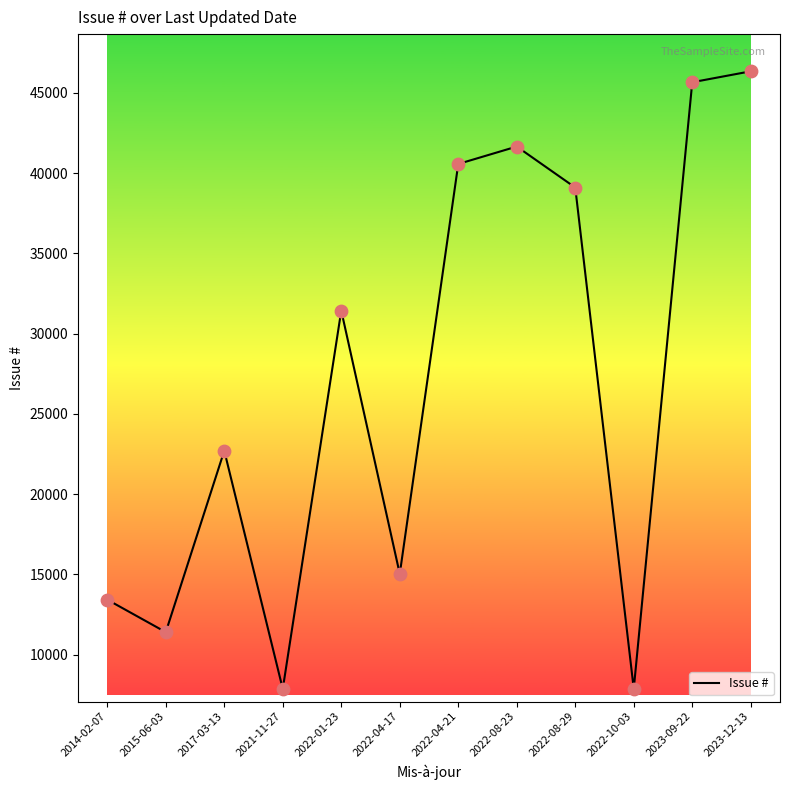

Which has a higher value, 2023-12-13 or 2022-08-23?

2023-12-13